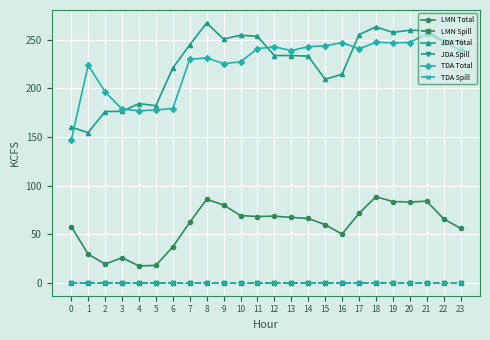

Is this an area chart (filled region under the line)?

No